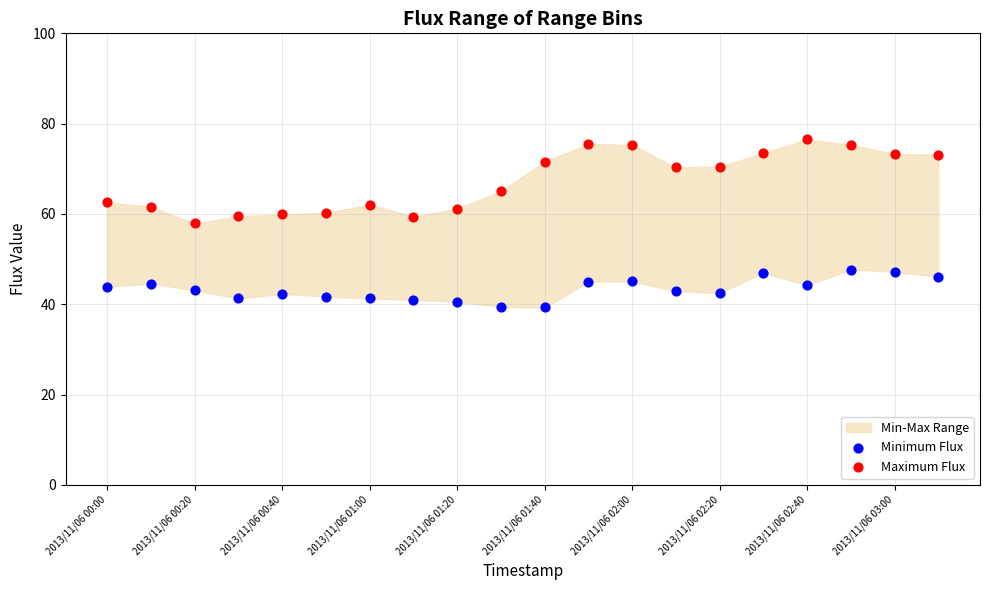

In the Maximum Flux series, what Y value is closest to 67?

65.0